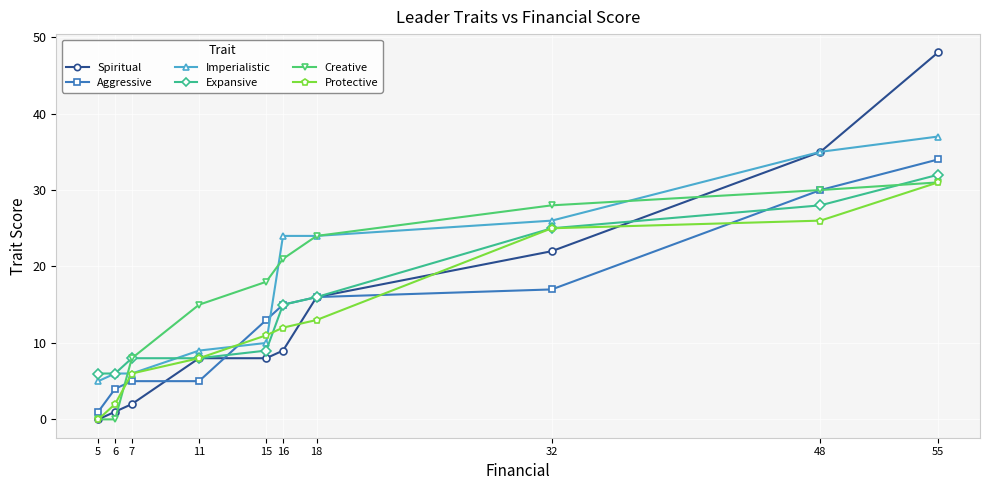

How many times do Protective and Spiritual cross each other?

3